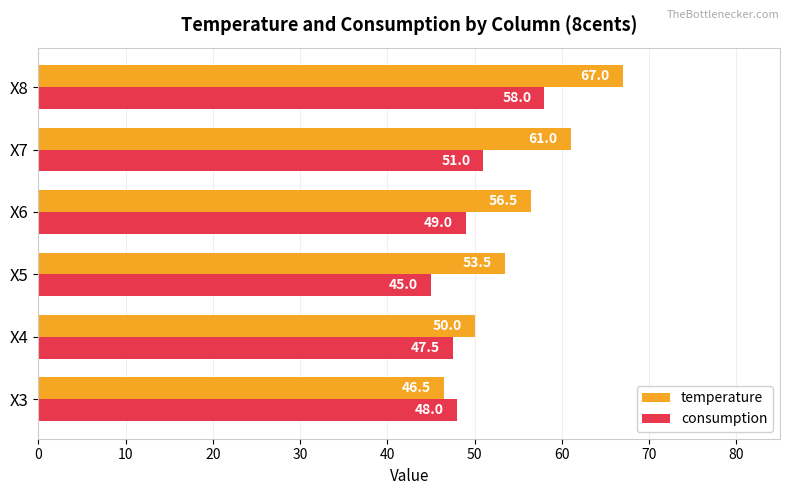

What is the difference between the maximum and minimum values in the temperature series?

20.5